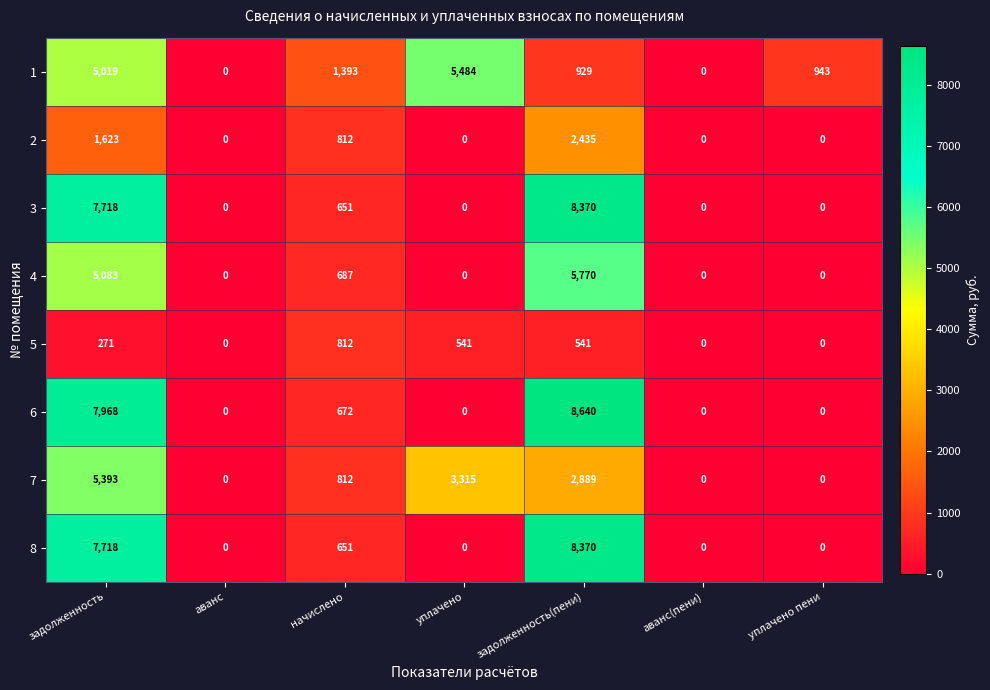

How many 5 values are between 0 and 541?

6